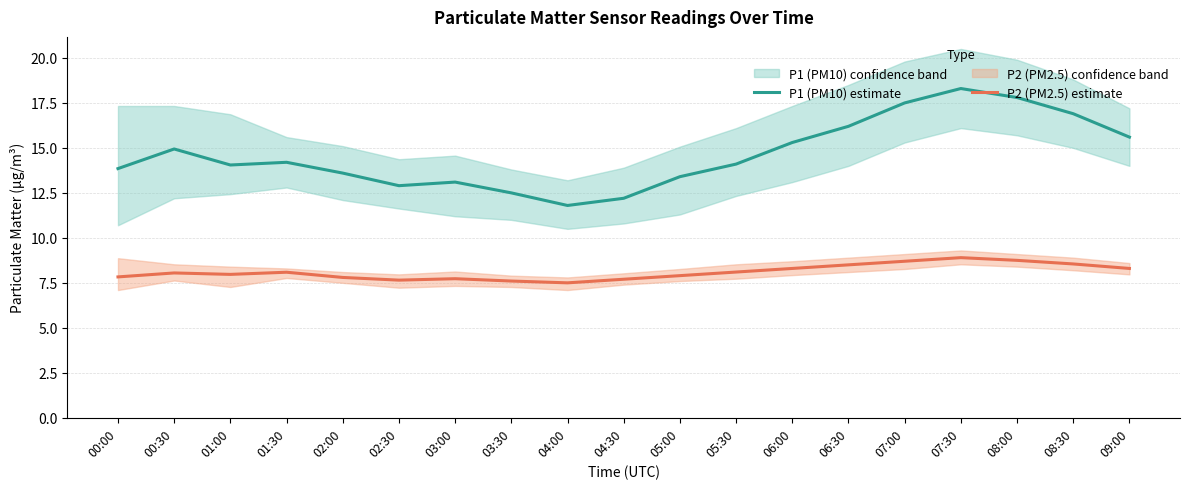

At which category is the sum across all series the highest?

07:30